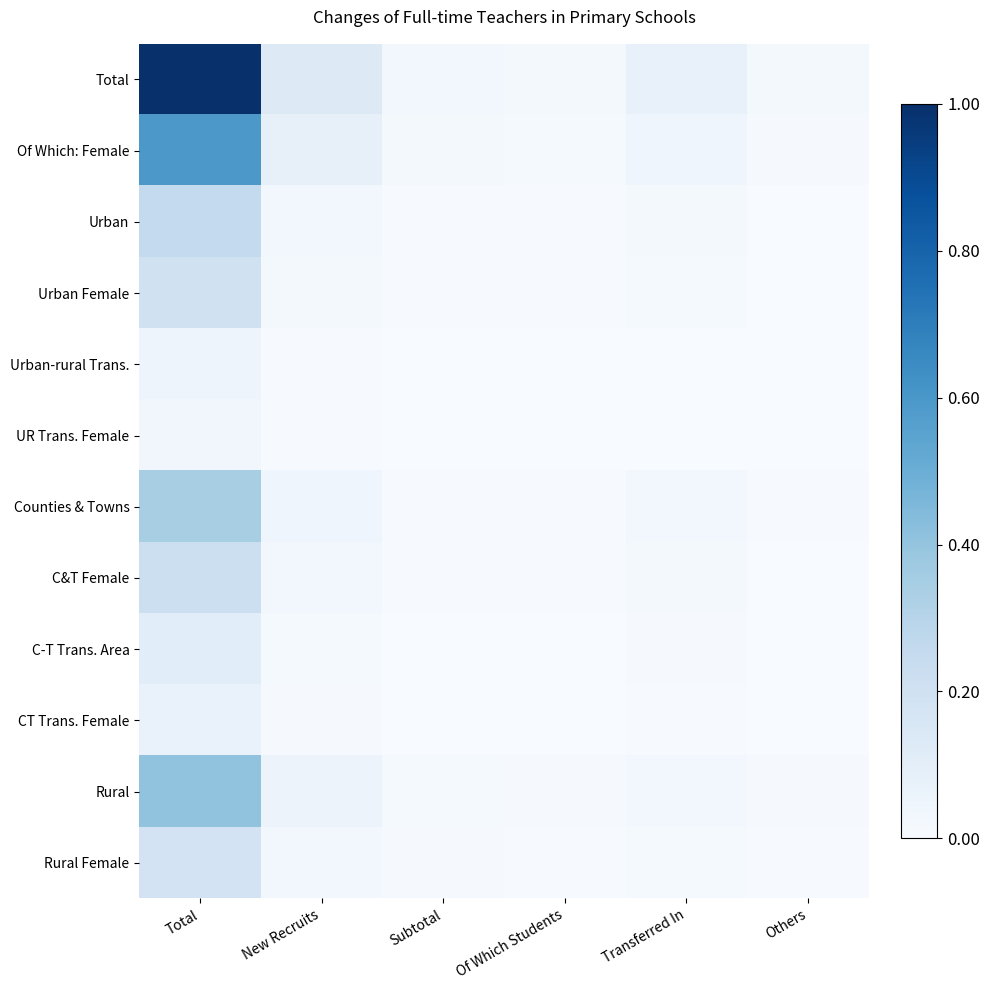

Between Transferred In and Others, which series saw the biggest shift?

Total